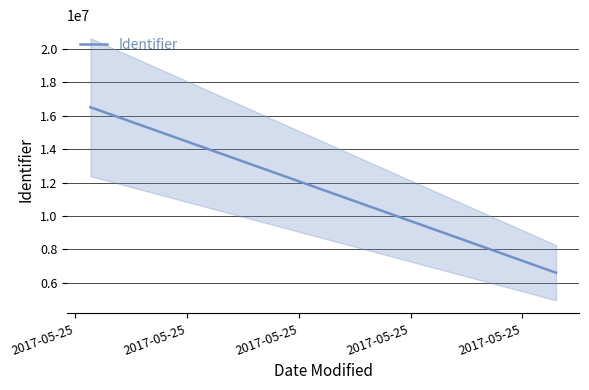

Reading left to right, transcribe all the data shown in this chart.

16513931	6605585